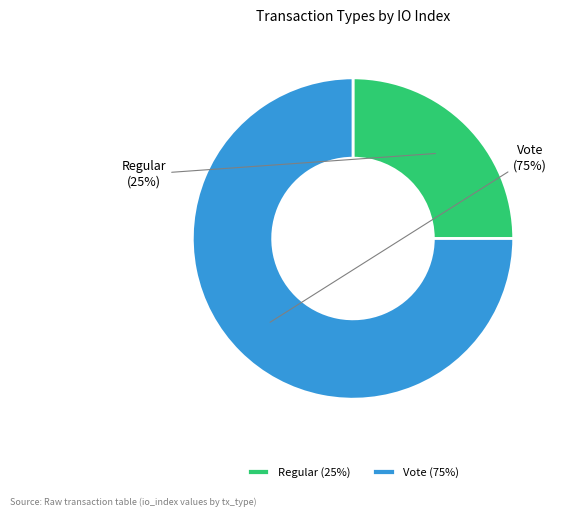

Which has a higher value, Vote or Regular?

Vote